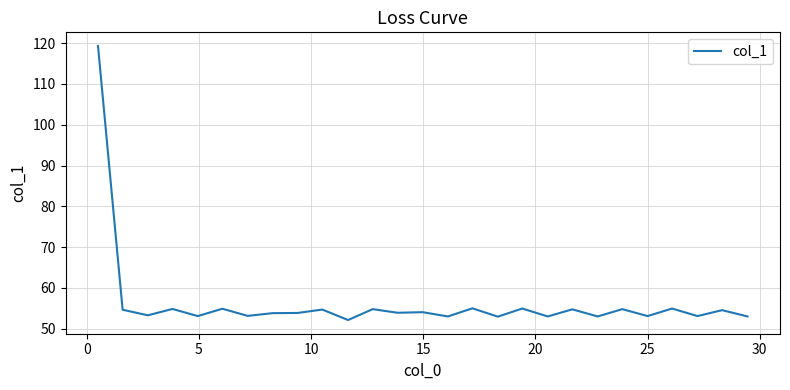

What is the maximum value shown in the chart?

119.3